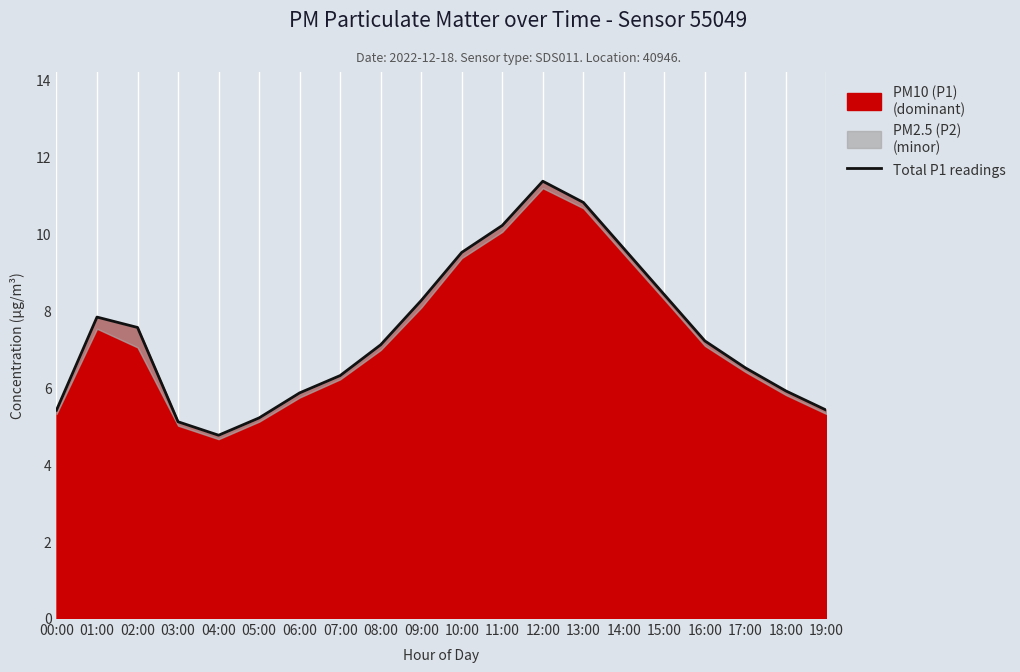

What is the greatest value displayed?

11.3